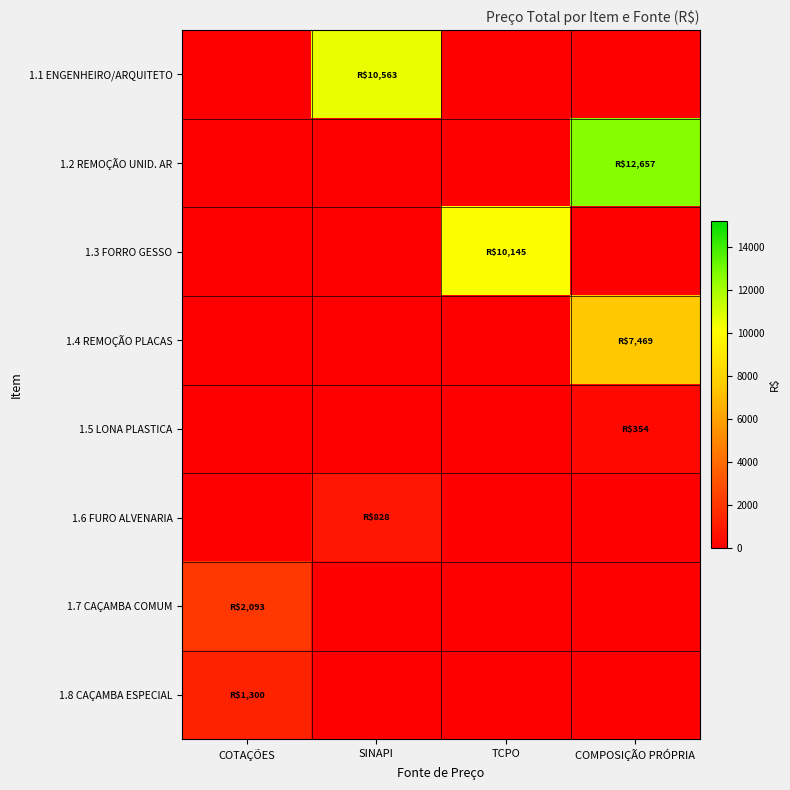

List the series in order of their peak value, highest first.

1.2 REMOÇÃO UNID. AR, 1.1 ENGENHEIRO/ARQUITETO, 1.3 FORRO GESSO, 1.4 REMOÇÃO PLACAS, 1.7 CAÇAMBA COMUM, 1.8 CAÇAMBA ESPECIAL, 1.6 FURO ALVENARIA, 1.5 LONA PLASTICA